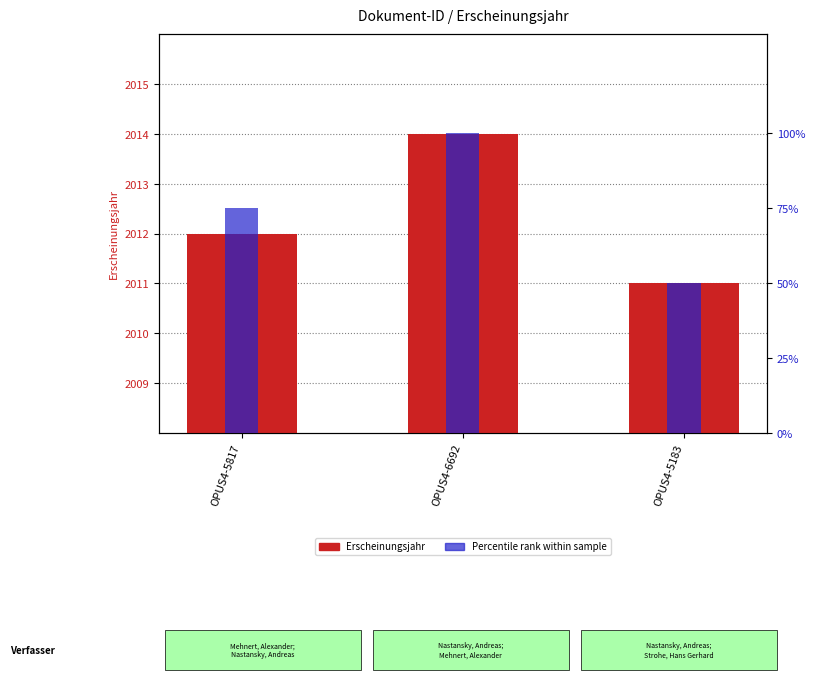

Between OPUS4-5817 and OPUS4-5183, which series saw the biggest shift?

Percentile rank